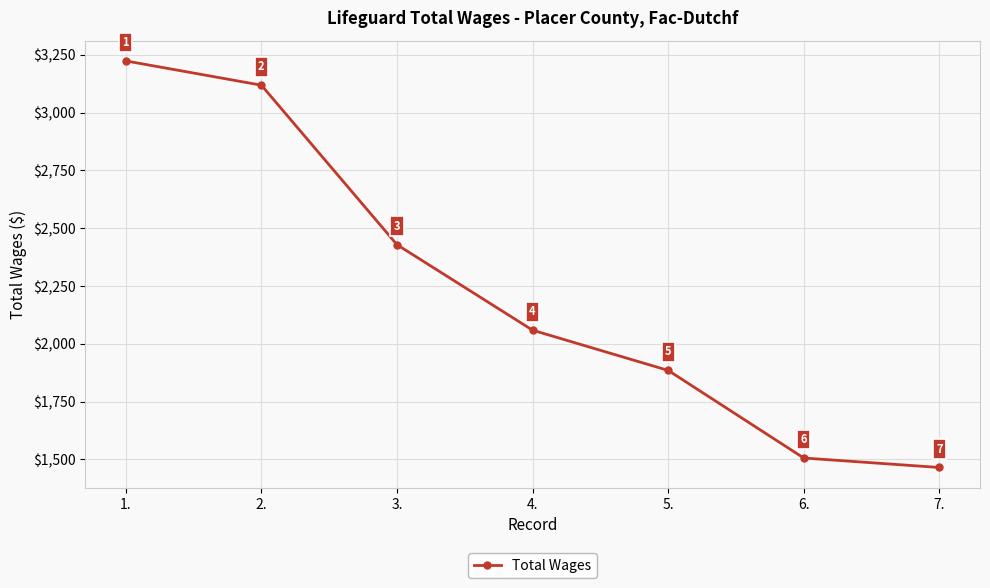

The chart shows a value of 1101 at 1.. True or false?

False